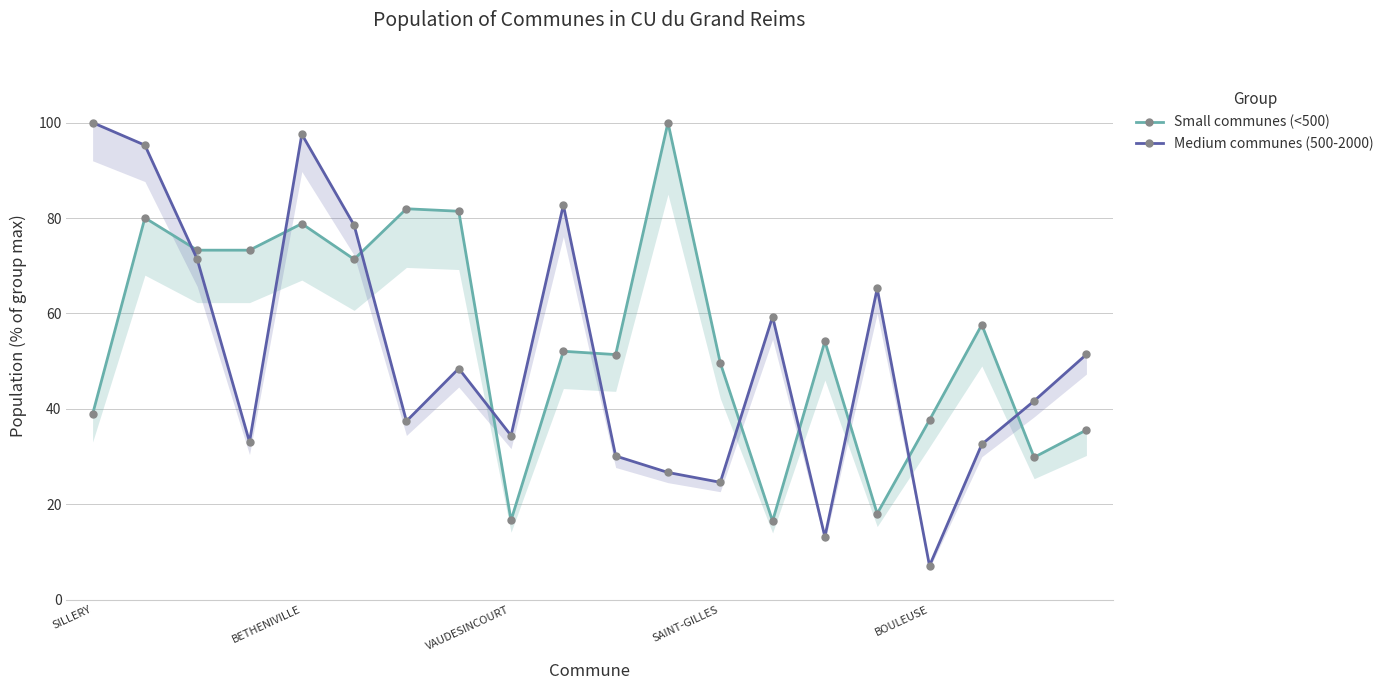

Does the chart have visible grid lines?

Yes